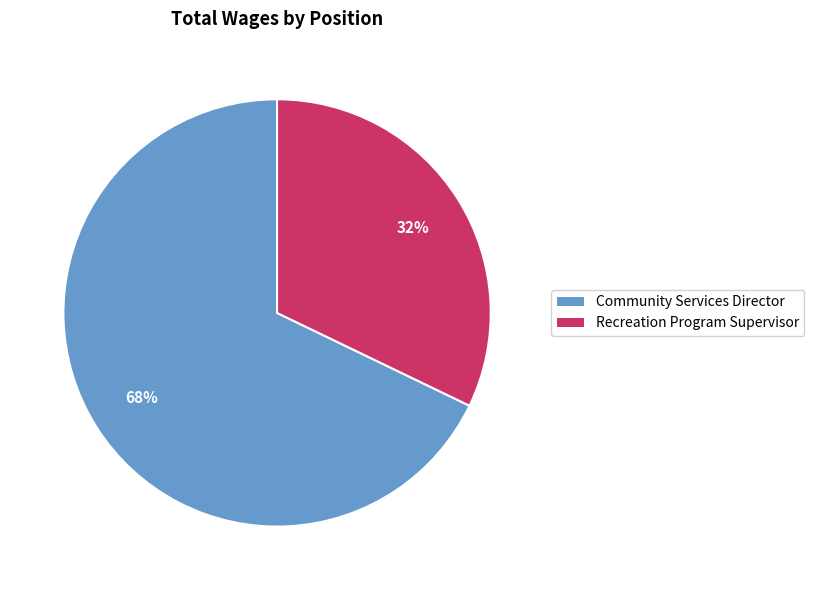

Is it true that Community Services Director is 60% of the pie?

False